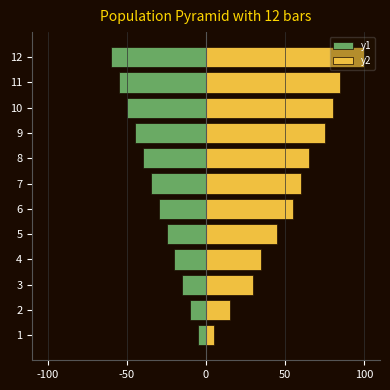

What is the lowest value of the y2 series?

5